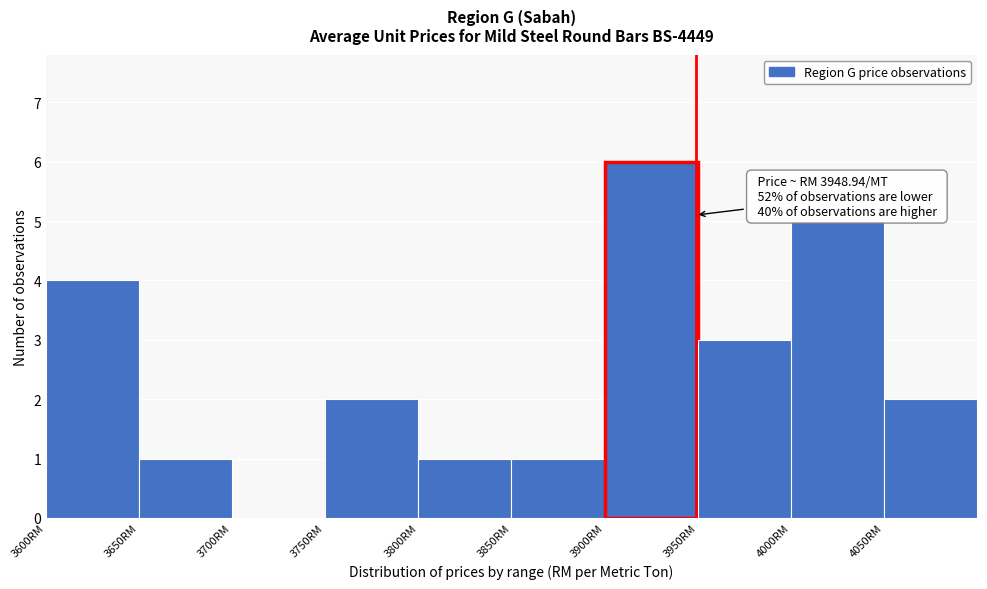

Over which range of the x-axis is the bar tallest?

3900 to 3950